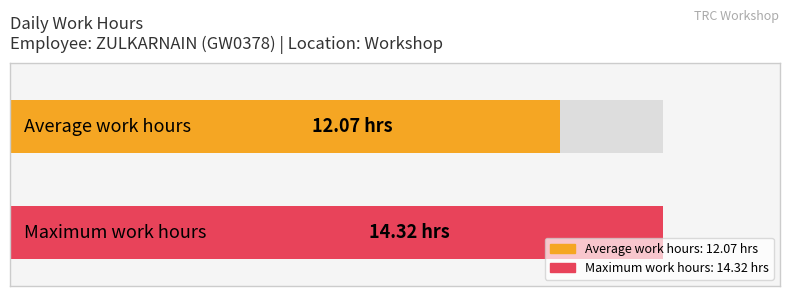

Are the bars horizontal?

Yes